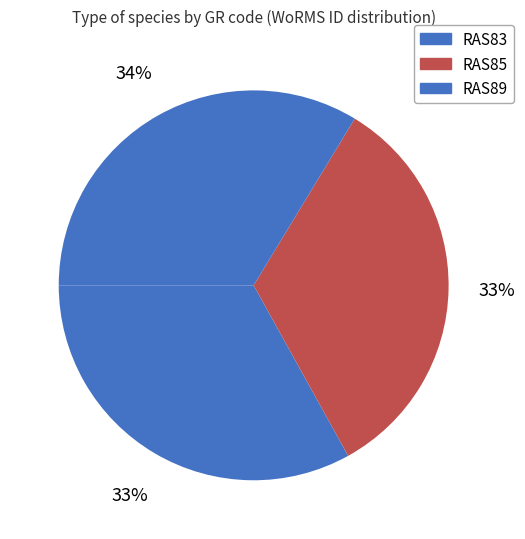

How many slices are in this pie chart?

3